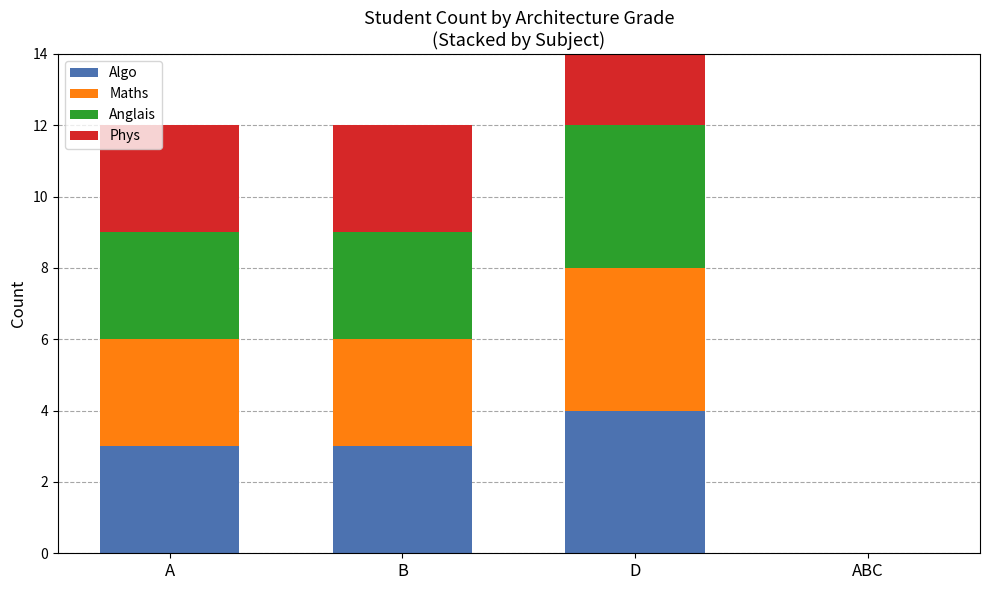

At which label does Maths reach its minimum?

ABC